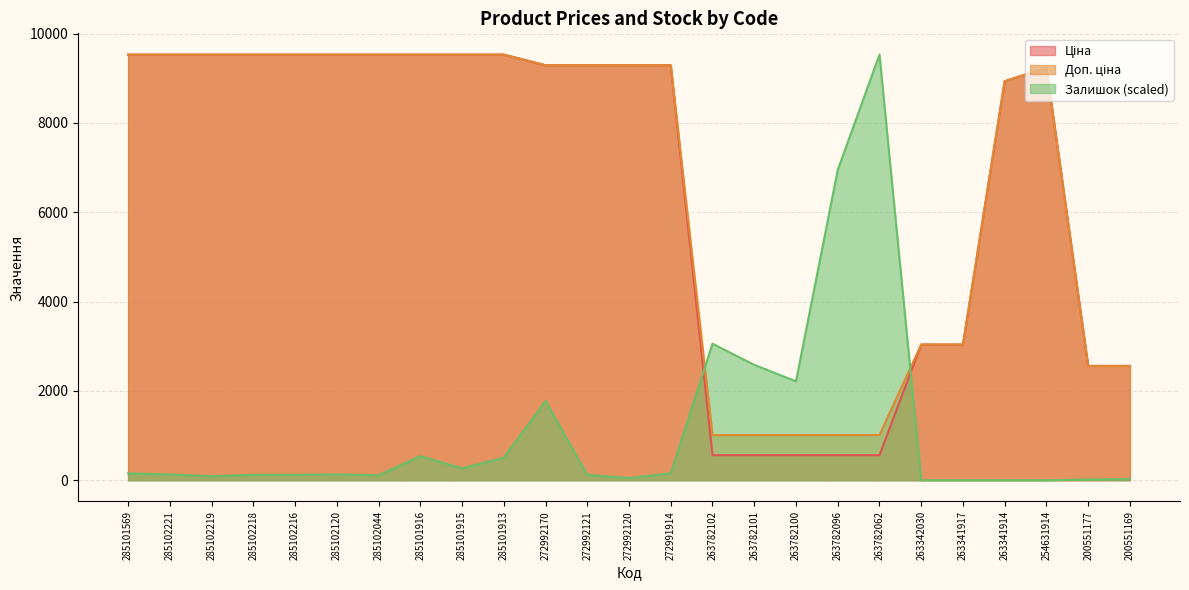

Does the chart display data point markers on the line(s)?

No